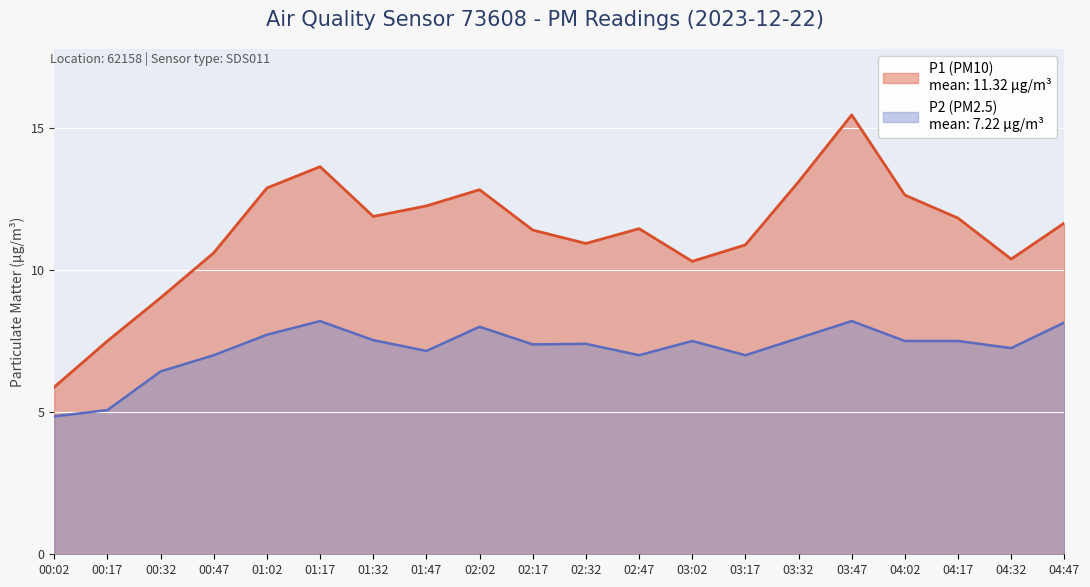

How many lines are shown in the chart?

2